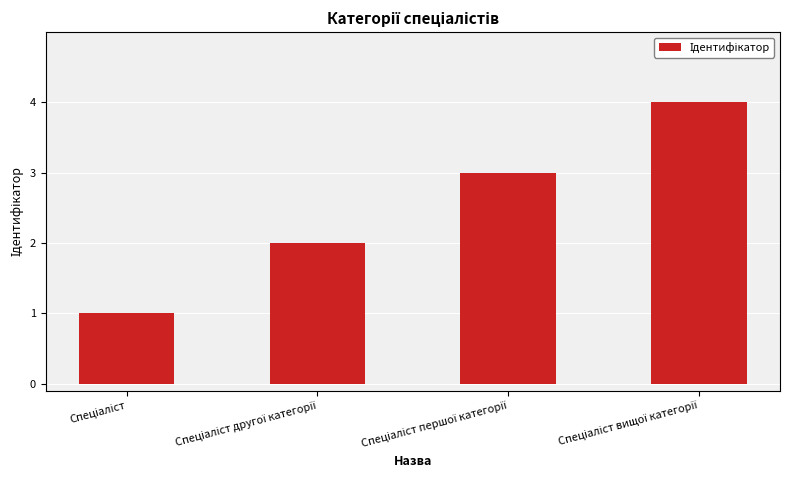

What is the sum of all values?

10